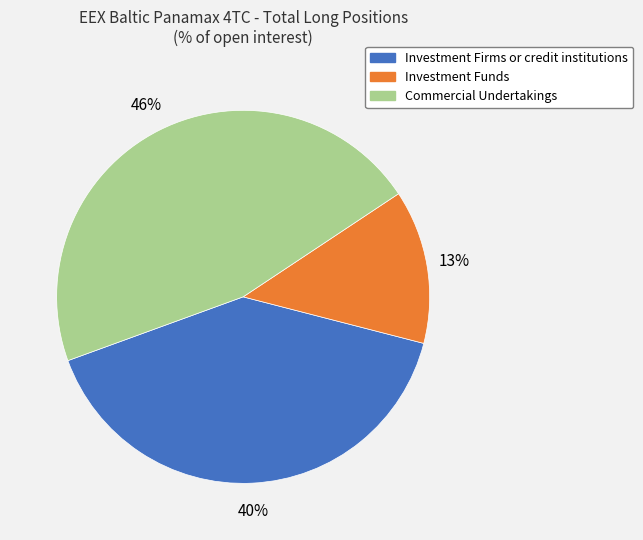

Is there any slice that represents more than half of the pie?

No